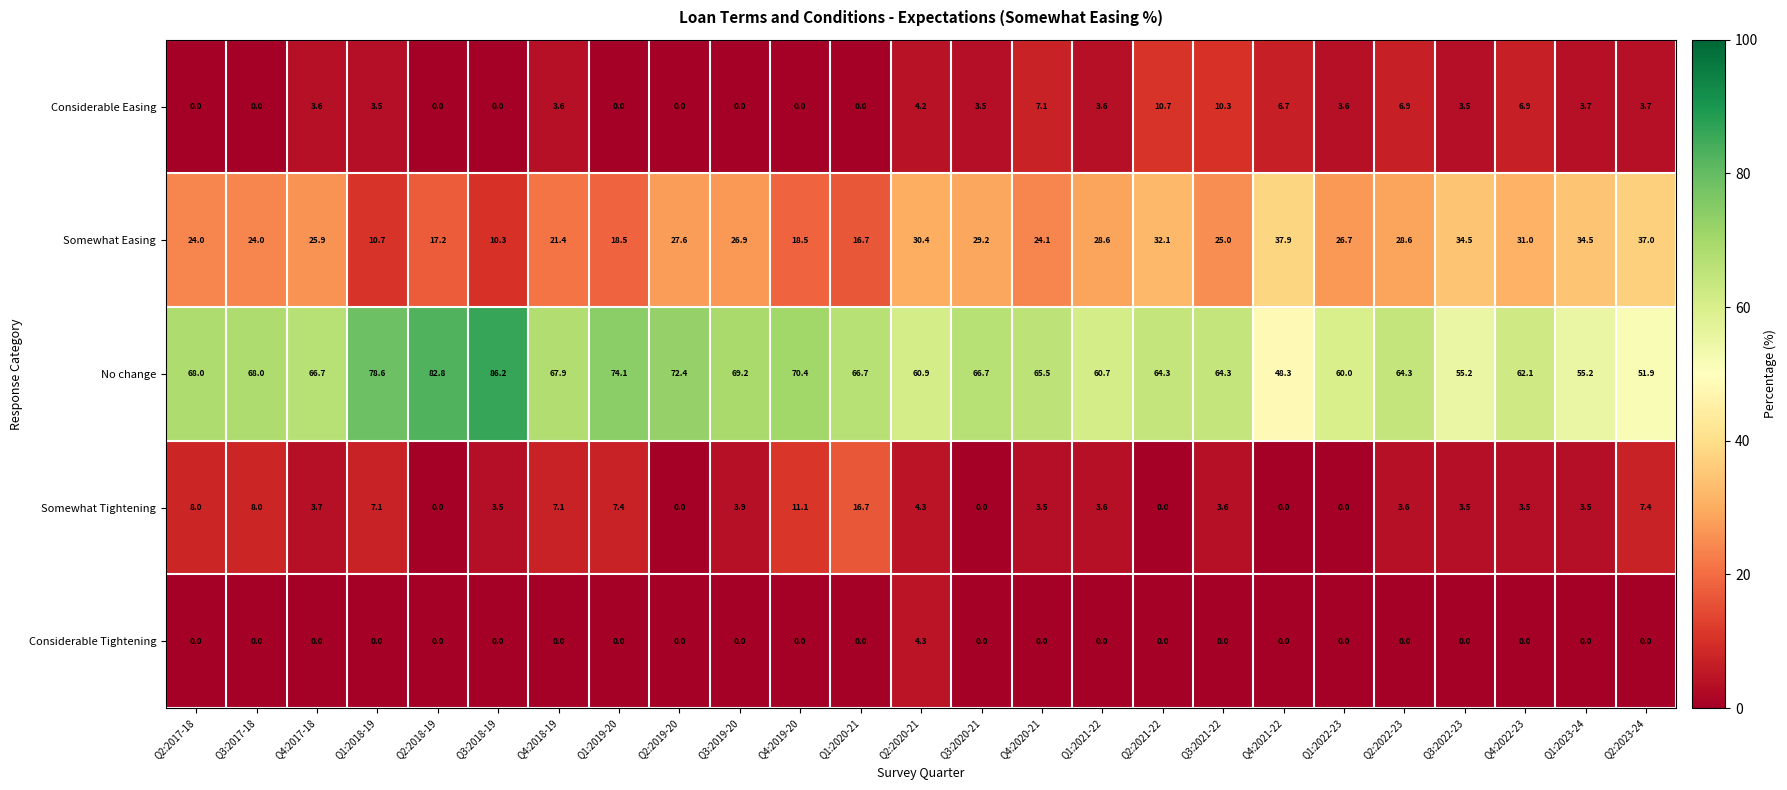

How many distinct data groups are displayed?

5